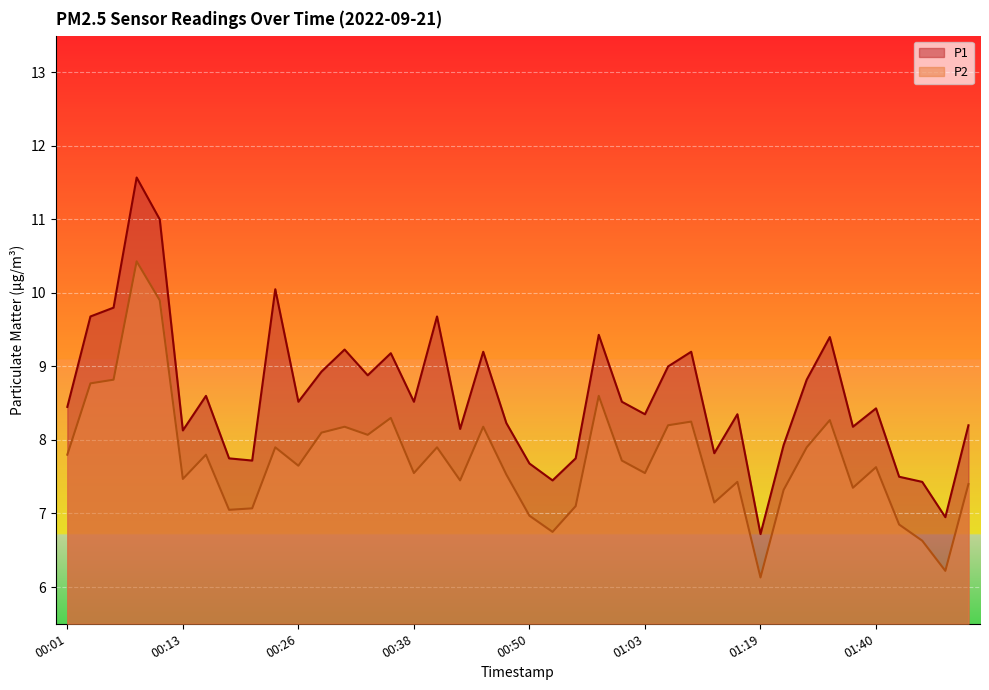

True or false: P1 and P2 cross at least once.

False